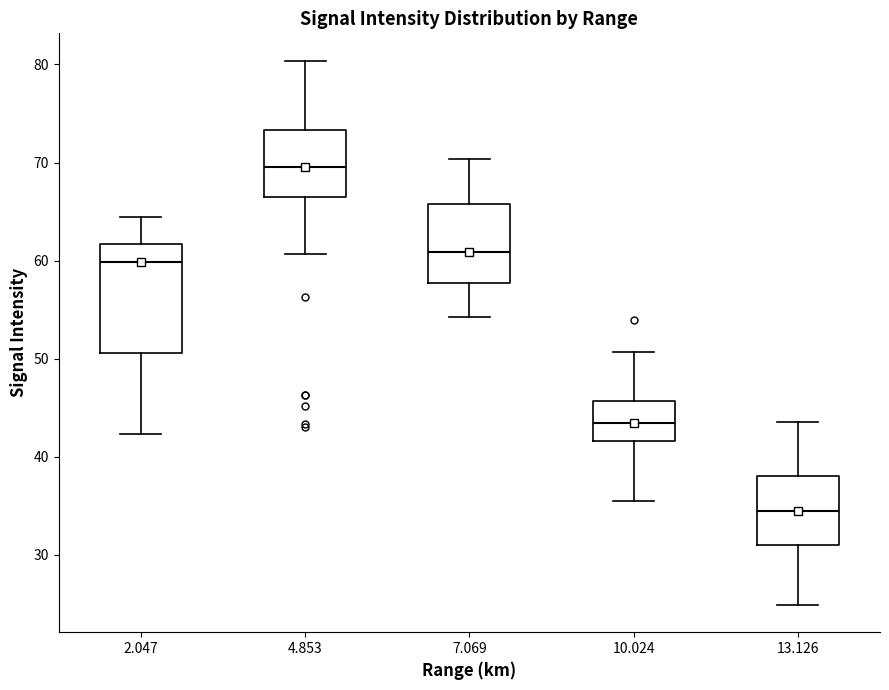

Which box is the tallest, from its lower edge to its upper edge?

2.047